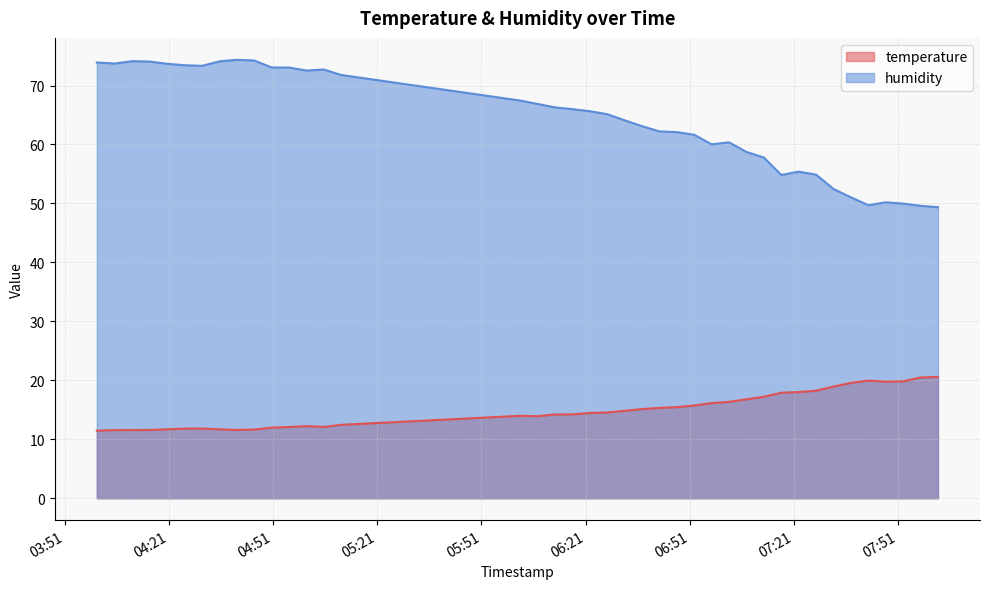

How many lines are shown in the chart?

2